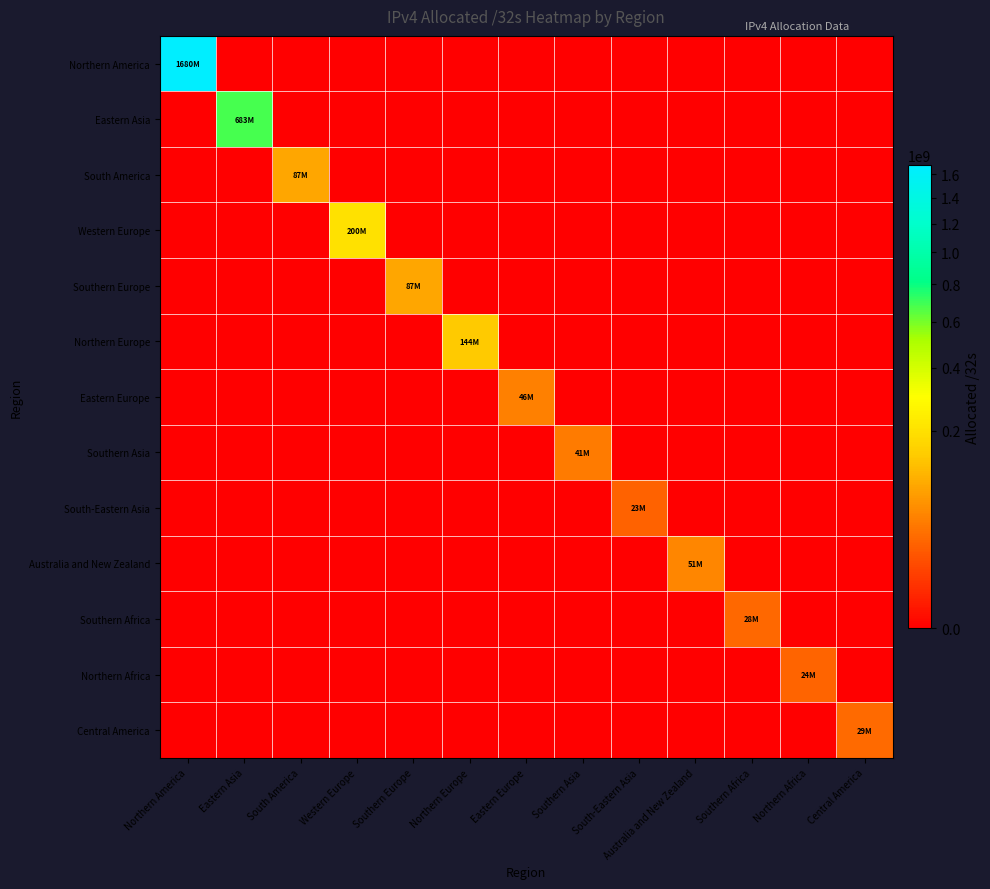

Reading left to right, list all the values displayed in this chart.

Northern America: Northern America=1679596800	Eastern Asia=0	South America=0	Western Europe=0	Southern Europe=0	Northern Europe=0	Eastern Europe=0	Southern Asia=0	South-Eastern Asia=0	Australia and New Zealand=0	Southern Africa=0	Northern Africa=0	Central America=0
Eastern Asia: Northern America=0	Eastern Asia=682692864	South America=0	Western Europe=0	Southern Europe=0	Northern Europe=0	Eastern Europe=0	Southern Asia=0	South-Eastern Asia=0	Australia and New Zealand=0	Southern Africa=0	Northern Africa=0	Central America=0
South America: Northern America=0	Eastern Asia=0	South America=87115776	Western Europe=0	Southern Europe=0	Northern Europe=0	Eastern Europe=0	Southern Asia=0	South-Eastern Asia=0	Australia and New Zealand=0	Southern Africa=0	Northern Africa=0	Central America=0
Western Europe: Northern America=0	Eastern Asia=0	South America=0	Western Europe=199782368	Southern Europe=0	Northern Europe=0	Eastern Europe=0	Southern Asia=0	South-Eastern Asia=0	Australia and New Zealand=0	Southern Africa=0	Northern Africa=0	Central America=0
Southern Europe: Northern America=0	Eastern Asia=0	South America=0	Western Europe=0	Southern Europe=86942592	Northern Europe=0	Eastern Europe=0	Southern Asia=0	South-Eastern Asia=0	Australia and New Zealand=0	Southern Africa=0	Northern Africa=0	Central America=0
Northern Europe: Northern America=0	Eastern Asia=0	South America=0	Western Europe=0	Southern Europe=0	Northern Europe=144124800	Eastern Europe=0	Southern Asia=0	South-Eastern Asia=0	Australia and New Zealand=0	Southern Africa=0	Northern Africa=0	Central America=0
Eastern Europe: Northern America=0	Eastern Asia=0	South America=0	Western Europe=0	Southern Europe=0	Northern Europe=0	Eastern Europe=45916160	Southern Asia=0	South-Eastern Asia=0	Australia and New Zealand=0	Southern Africa=0	Northern Africa=0	Central America=0
Southern Asia: Northern America=0	Eastern Asia=0	South America=0	Western Europe=0	Southern Europe=0	Northern Europe=0	Eastern Europe=0	Southern Asia=41149184	South-Eastern Asia=0	Australia and New Zealand=0	Southern Africa=0	Northern Africa=0	Central America=0
South-Eastern Asia: Northern America=0	Eastern Asia=0	South America=0	Western Europe=0	Southern Europe=0	Northern Europe=0	Eastern Europe=0	Southern Asia=0	South-Eastern Asia=23339264	Australia and New Zealand=0	Southern Africa=0	Northern Africa=0	Central America=0
Australia and New Zealand: Northern America=0	Eastern Asia=0	South America=0	Western Europe=0	Southern Europe=0	Northern Europe=0	Eastern Europe=0	Southern Asia=0	South-Eastern Asia=0	Australia and New Zealand=50769152	Southern Africa=0	Northern Africa=0	Central America=0
Southern Africa: Northern America=0	Eastern Asia=0	South America=0	Western Europe=0	Southern Europe=0	Northern Europe=0	Eastern Europe=0	Southern Asia=0	South-Eastern Asia=0	Australia and New Zealand=0	Southern Africa=27747584	Northern Africa=0	Central America=0
Northern Africa: Northern America=0	Eastern Asia=0	South America=0	Western Europe=0	Southern Europe=0	Northern Europe=0	Eastern Europe=0	Southern Asia=0	South-Eastern Asia=0	Australia and New Zealand=0	Southern Africa=0	Northern Africa=24375552	Central America=0
Central America: Northern America=0	Eastern Asia=0	South America=0	Western Europe=0	Southern Europe=0	Northern Europe=0	Eastern Europe=0	Southern Asia=0	South-Eastern Asia=0	Australia and New Zealand=0	Southern Africa=0	Northern Africa=0	Central America=29019392